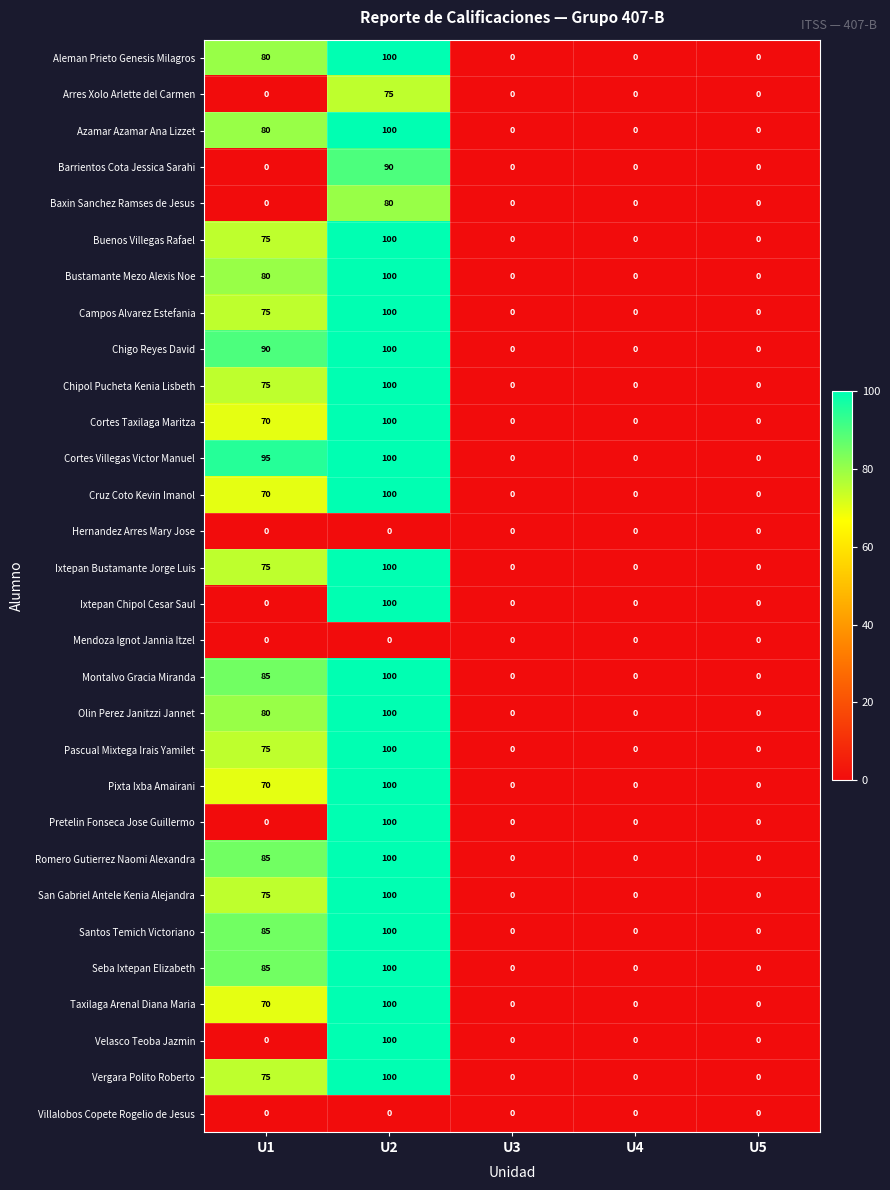

At which category is the sum across all series the highest?

U2